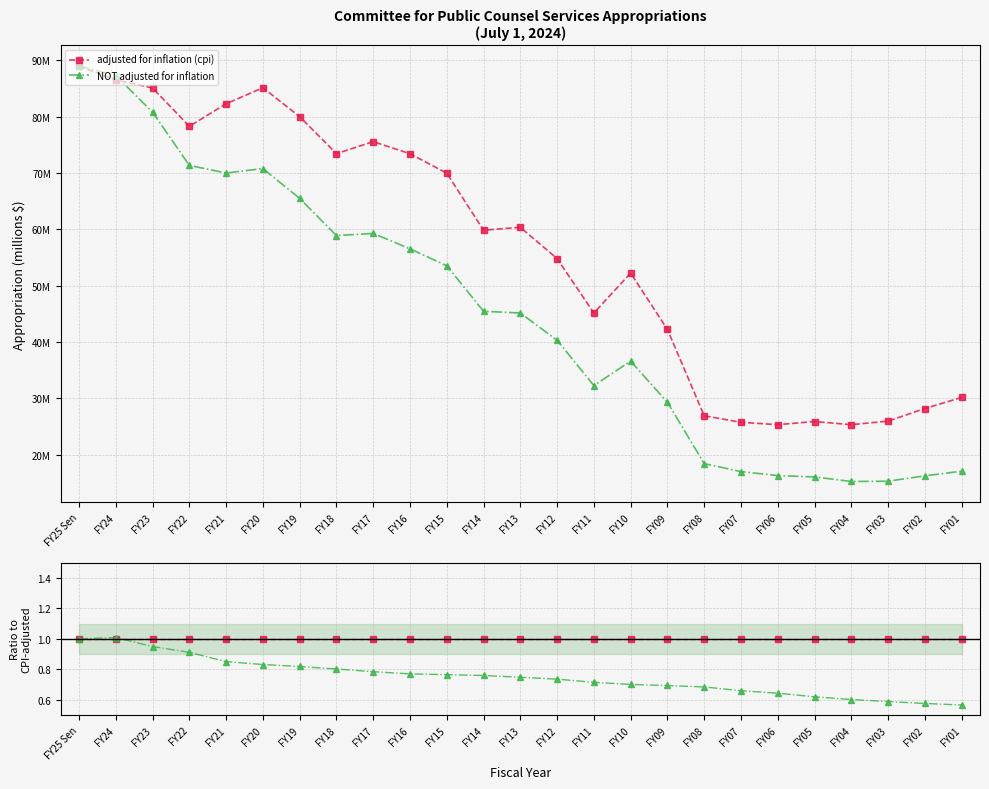

True or false: adjusted for inflation (cpi) and NOT adjusted for inflation intersect in this chart.

True